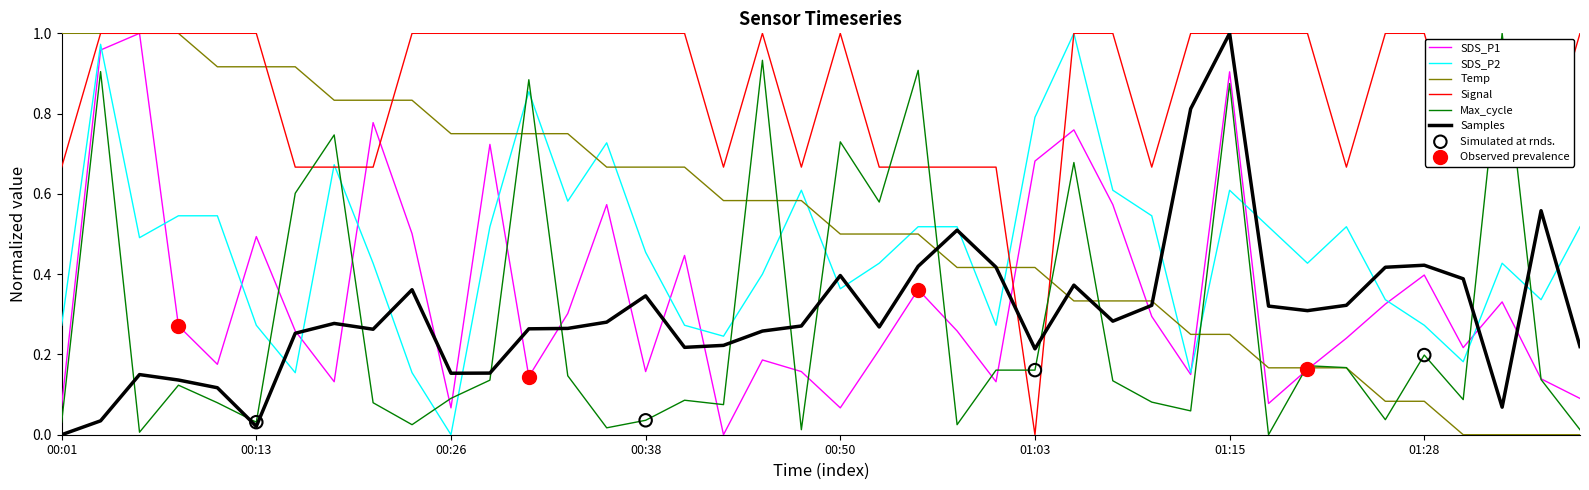

At how many categories does at least one series exceed 0?

40